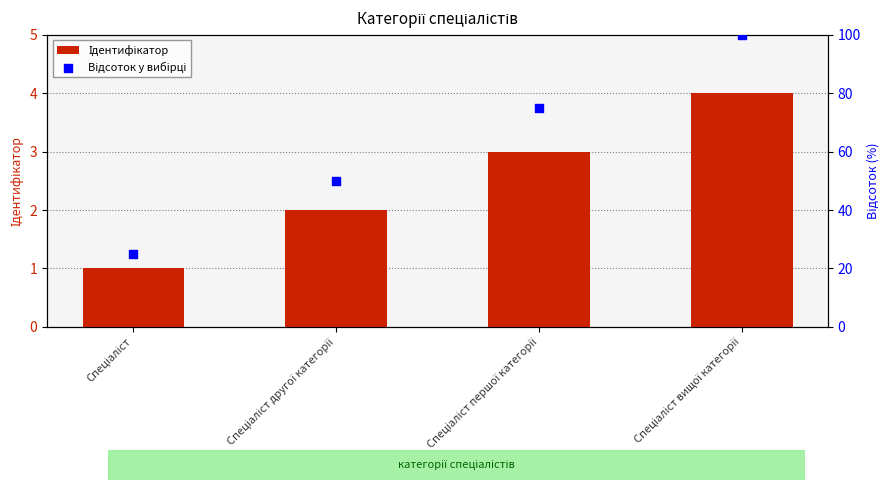

Which series contains the highest Y value?

Відсоток у вибірці